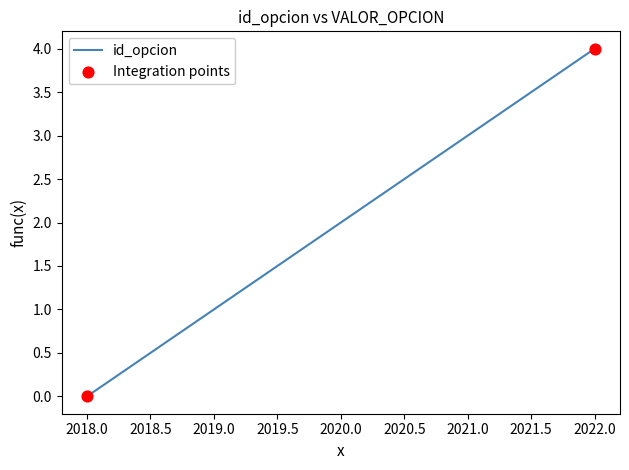

What is the greatest value displayed?

4.0